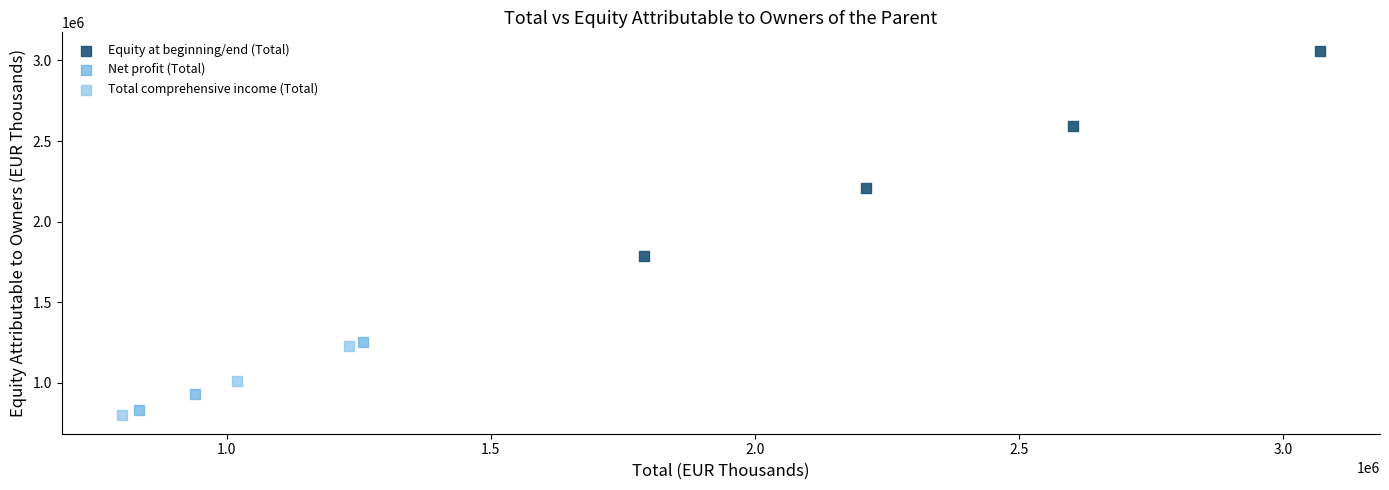

What are all the series names shown in the legend?

Equity at beginning/end (Total), Net profit (Total), Total comprehensive income (Total)